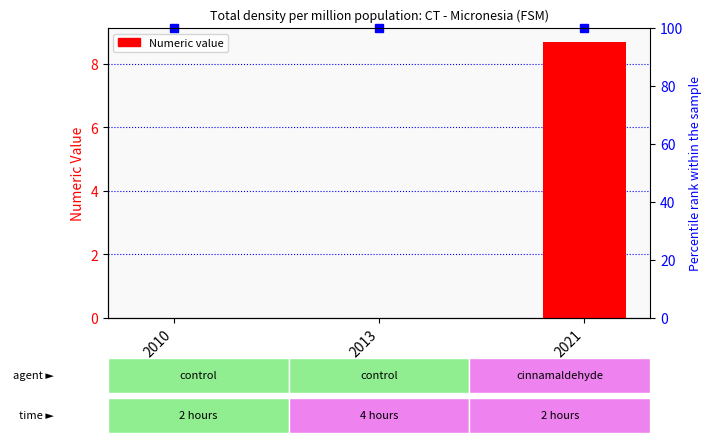

The value at 2021 is 8.7. True or false?

True